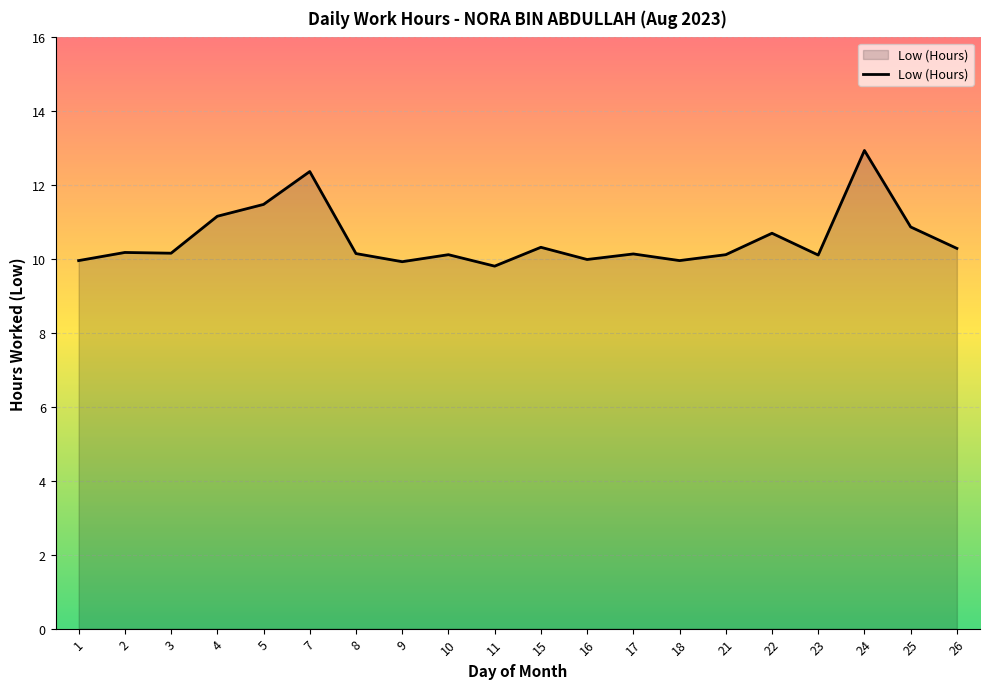

What is the sum of the values at 3 and 21?

20.3